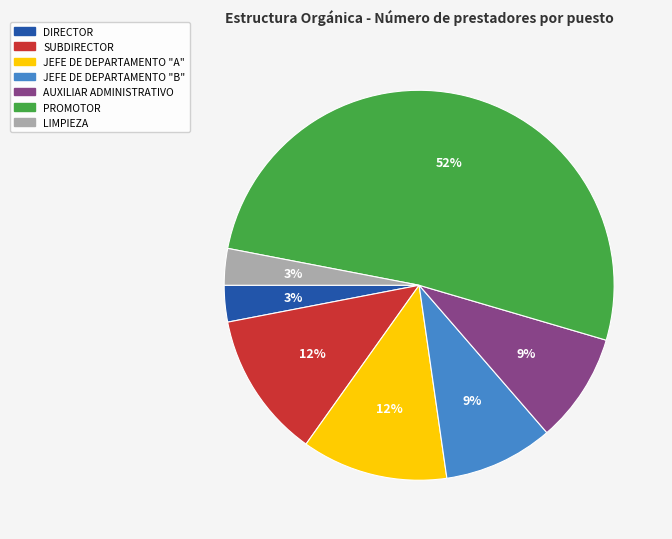

Does PROMOTOR account for over 50% of the chart?

Yes